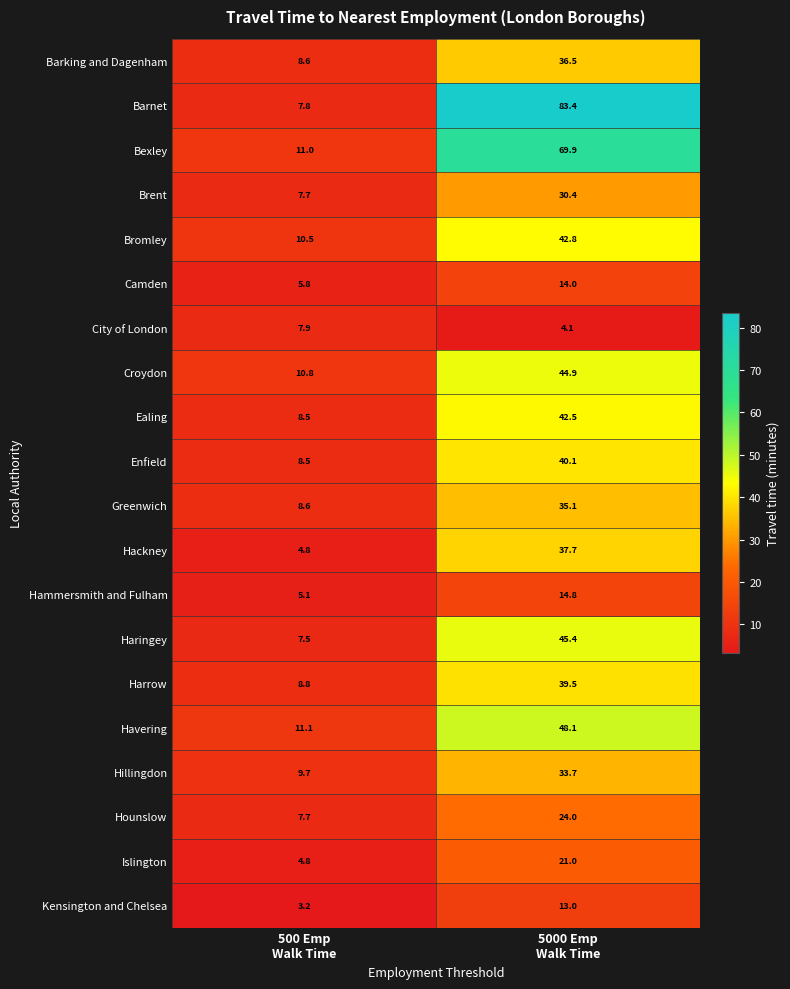

At how many categories does at least one series exceed 41?

1